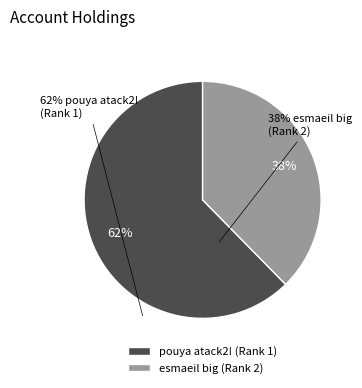

To the nearest percent, what percentage of the pie is esmaeil big (Rank 2)?

38%